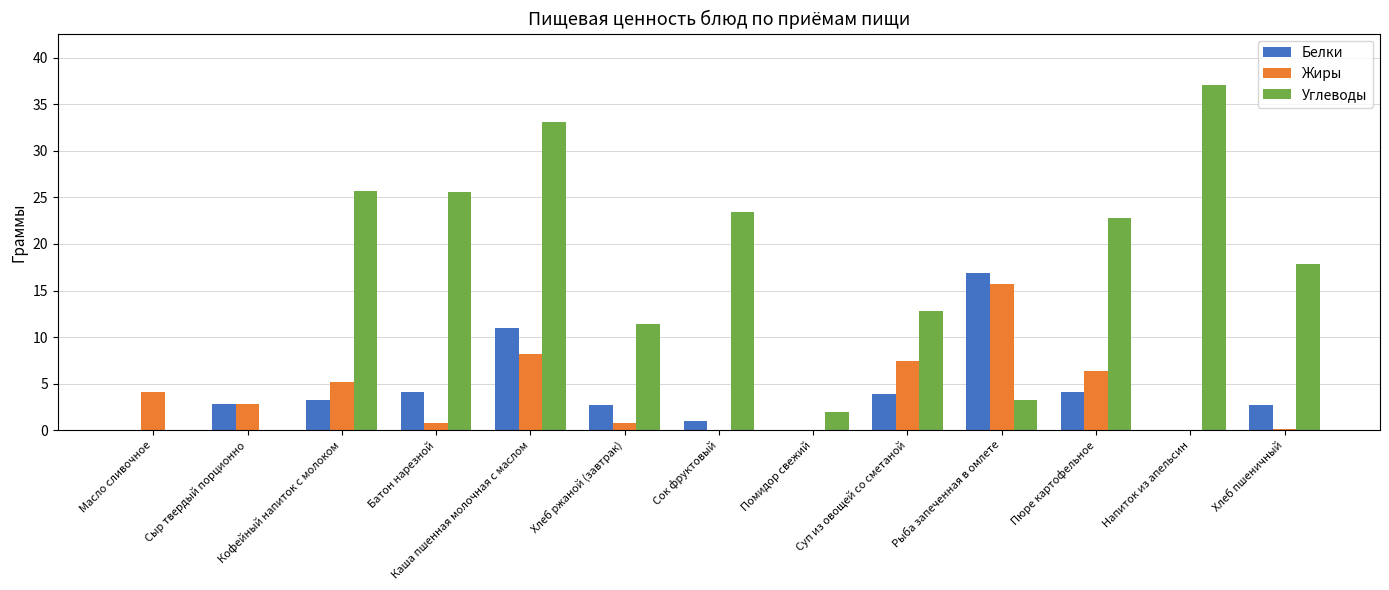

Is the value of Углеводы at Хлеб ржаной (завтрак) greater than the value of Белки at Суп из овощей со сметаной?

Yes